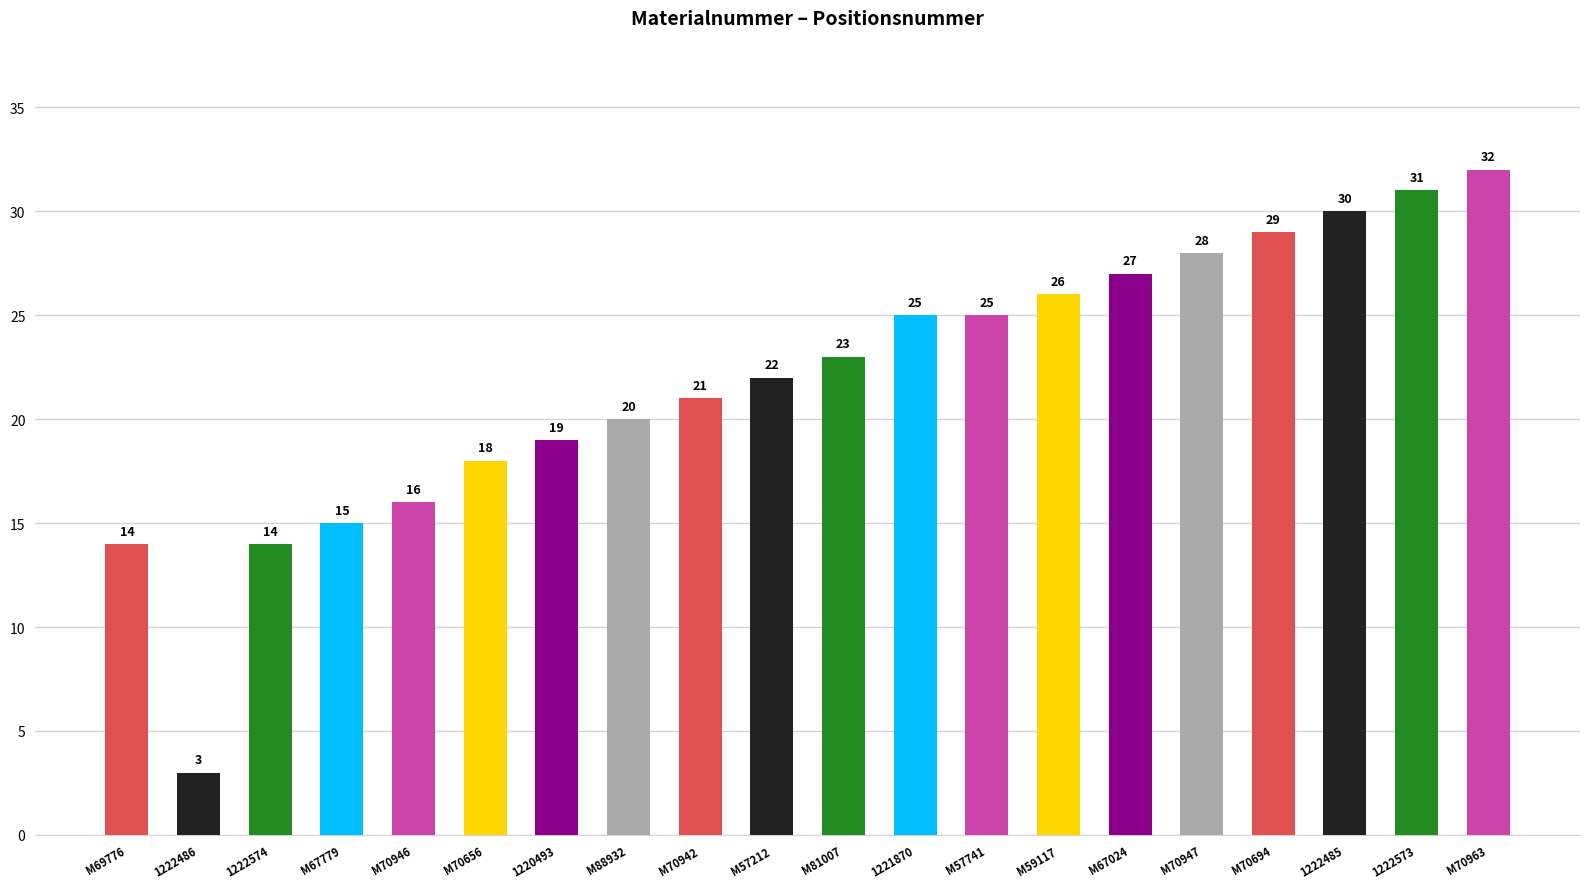

Are the bars grouped side by side (vs. stacked)?

No